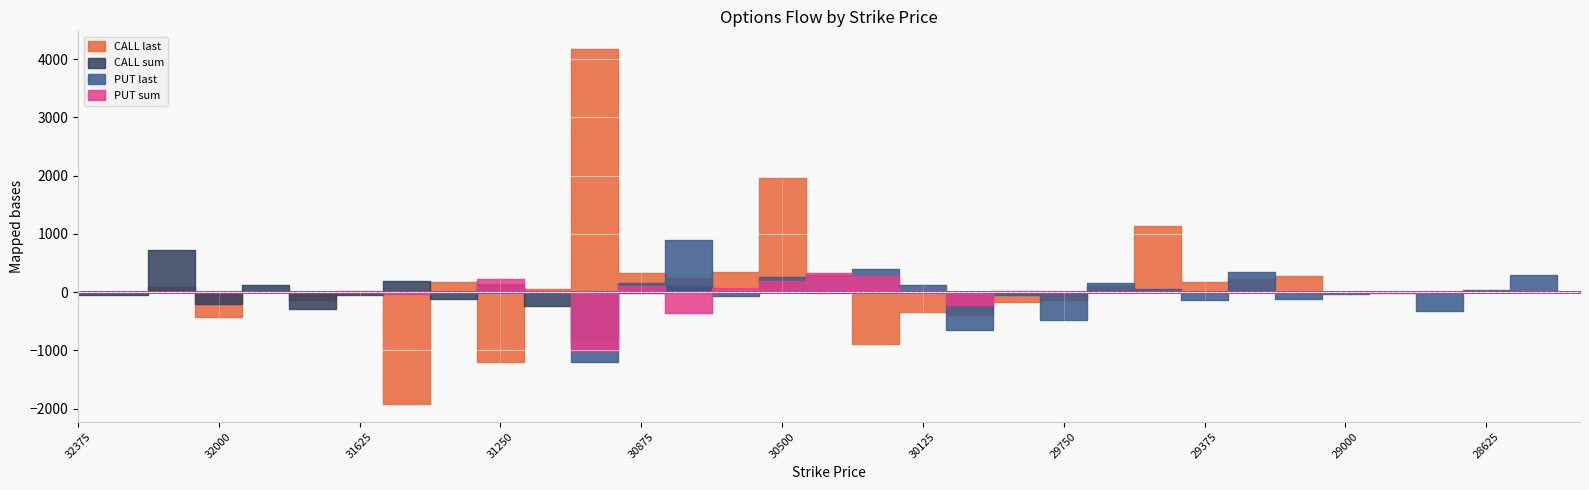

Is the value of PUT last at 29875 greater than the value of PUT sum at 30625?

No